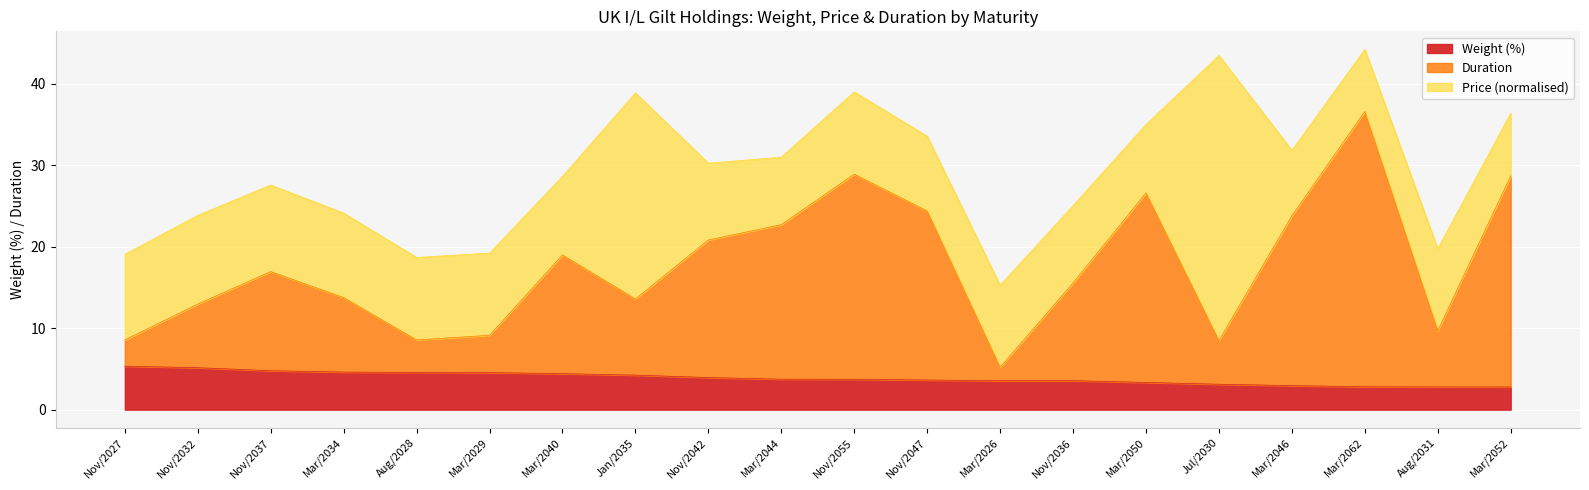

The value of Weight (%) at Mar/2040 is 7.4. True or false?

False